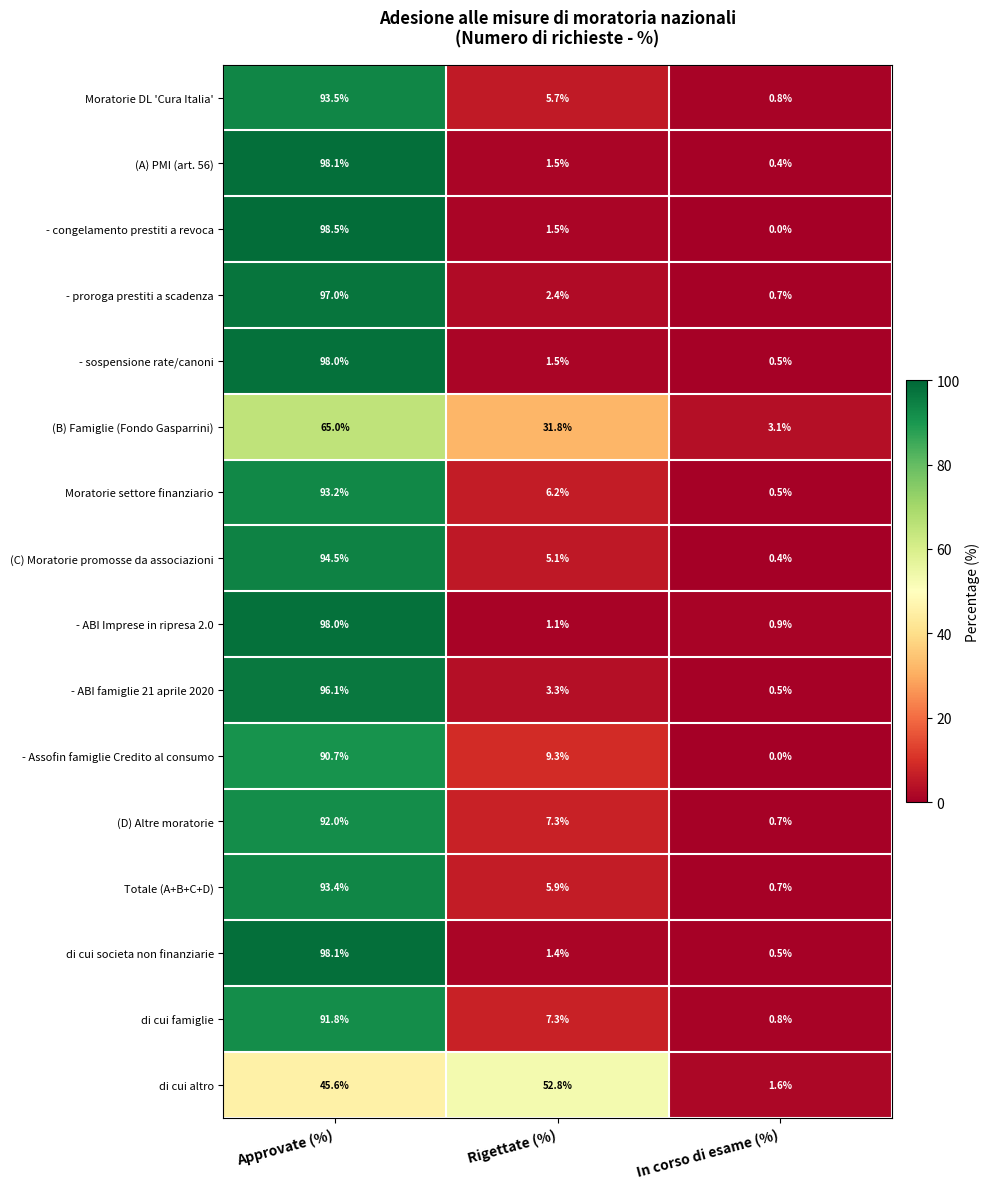

At which label does di cui societa non finanziarie first exceed 1?

Approvate (%)